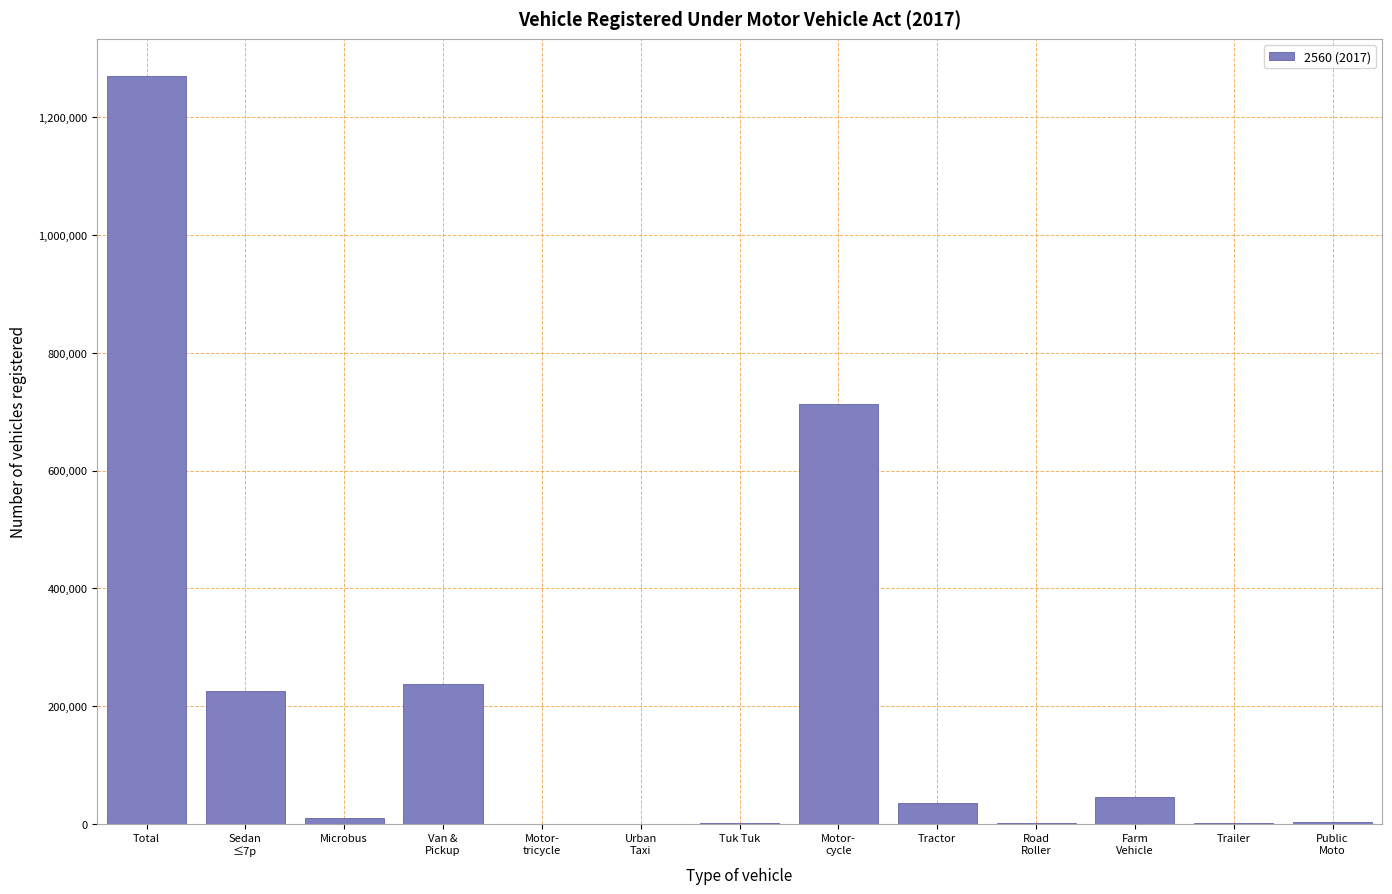

Is it true that the value at Tractor is 35536?

True